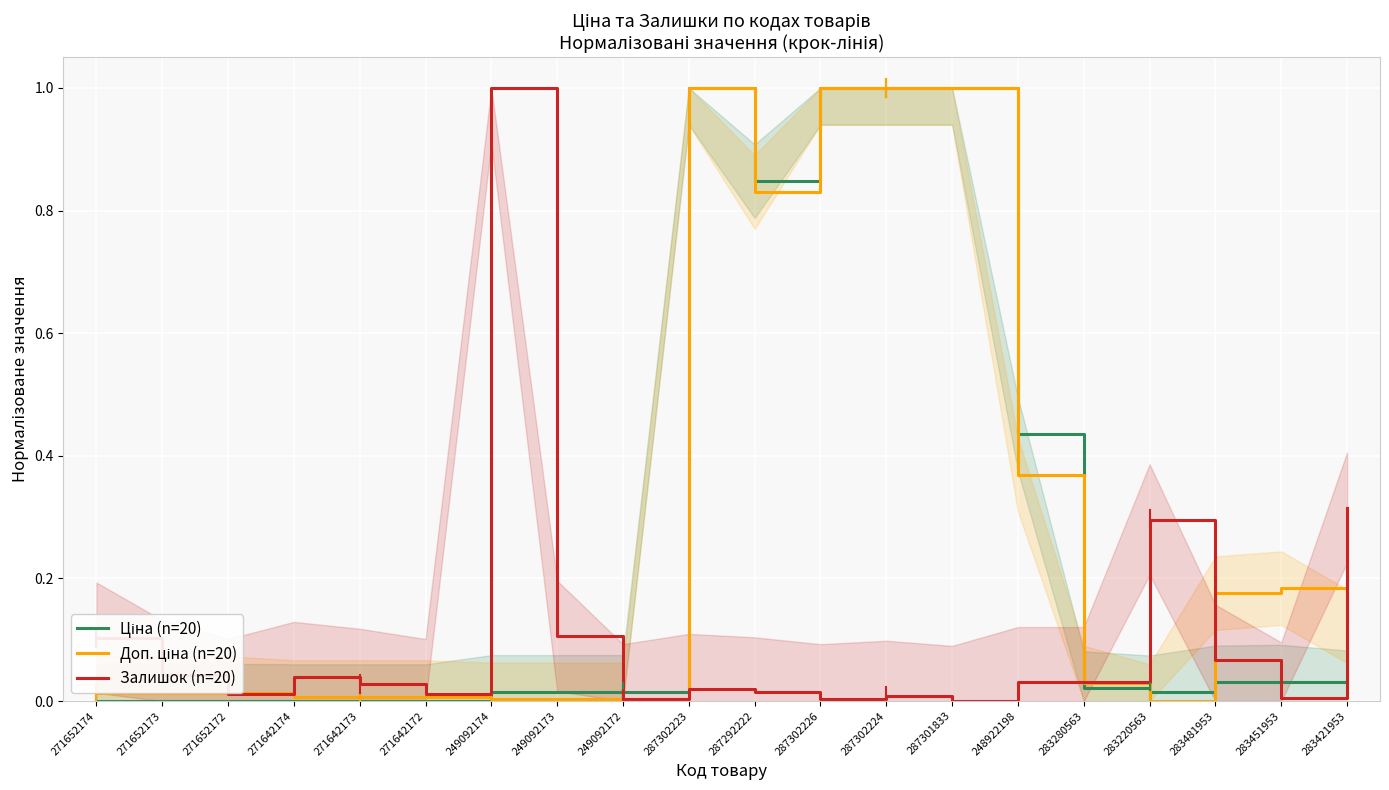

Which category has the highest value in the Залишок (n=20) series?

249092174